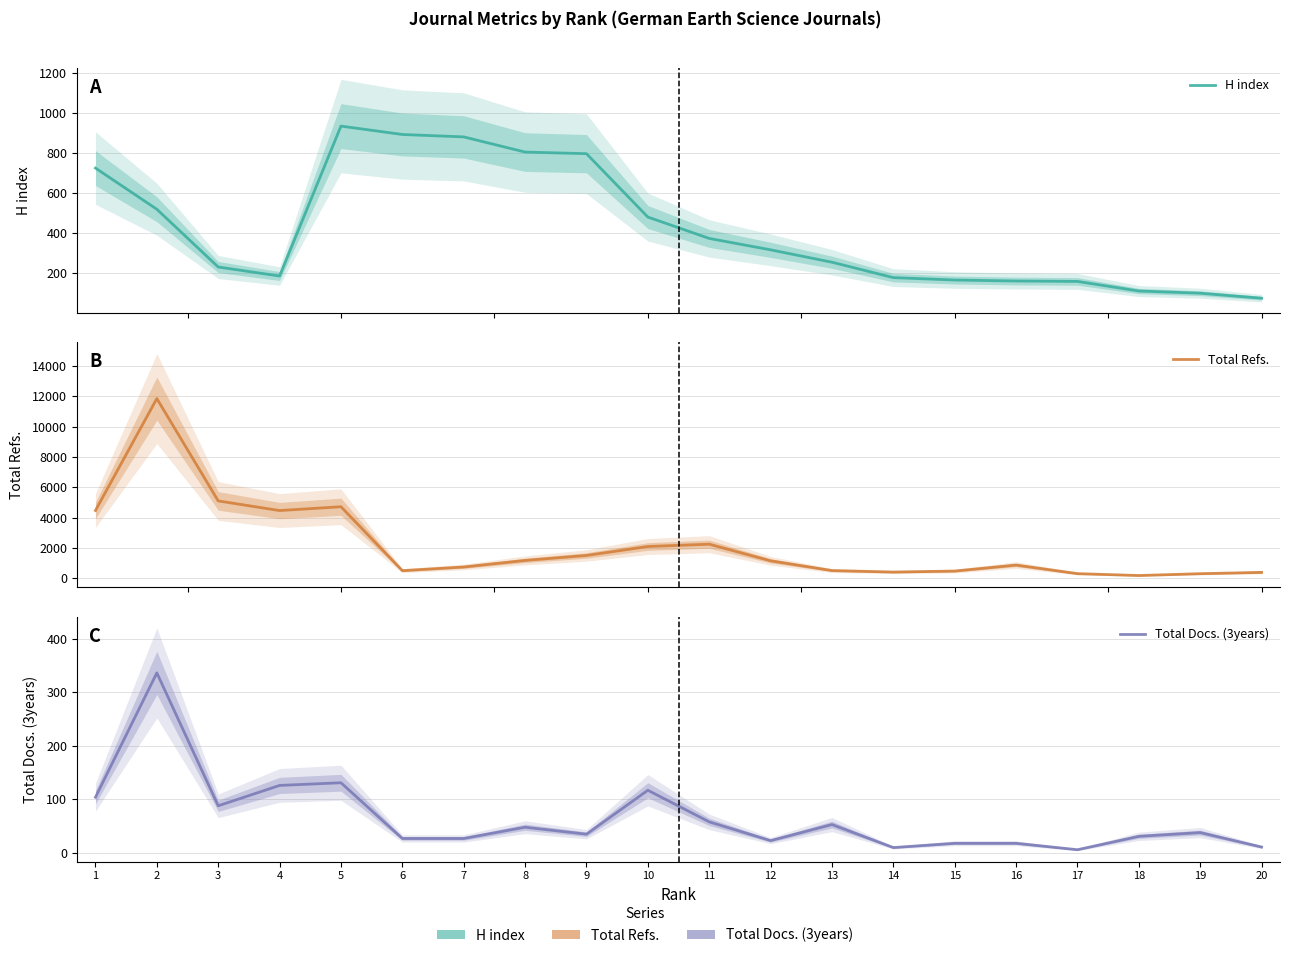

List the series in order of their overall mean, lowest first.

Total Docs. (3years), H index, Total Refs.